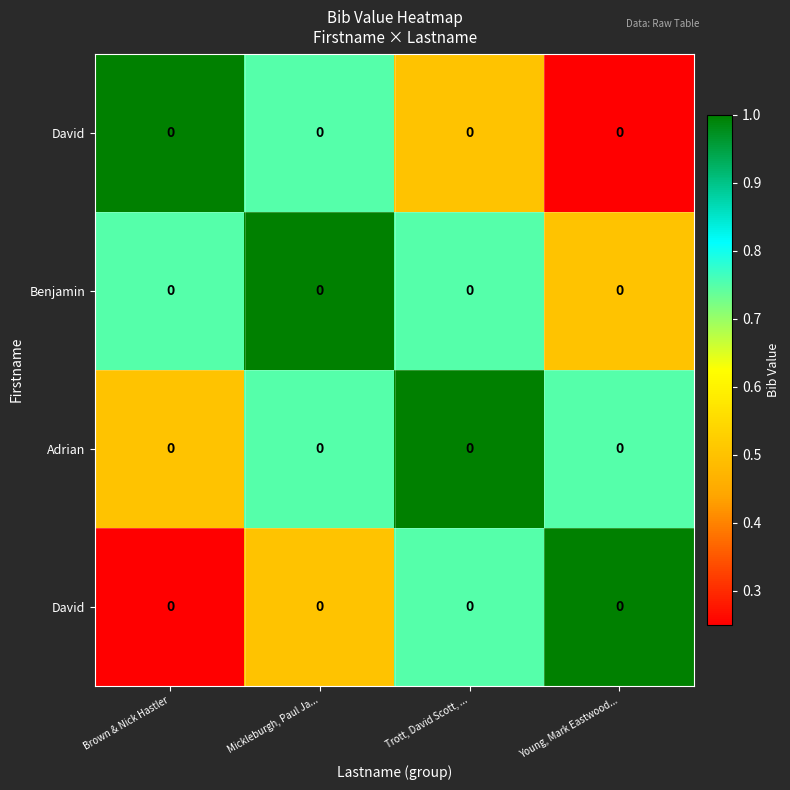

What is the spread (max minus min) of values at Mickleburgh, Paul Ja...?

0.5